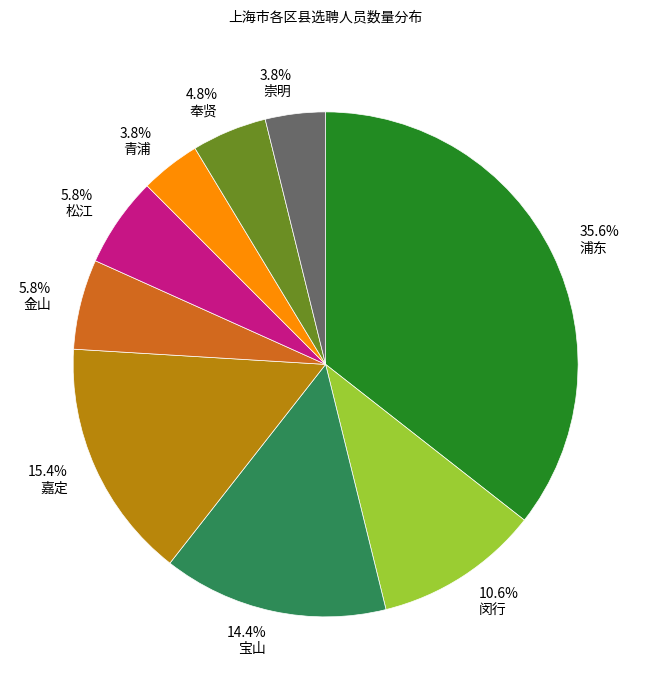

What portion of the pie excludes 奉贤?

95.2%